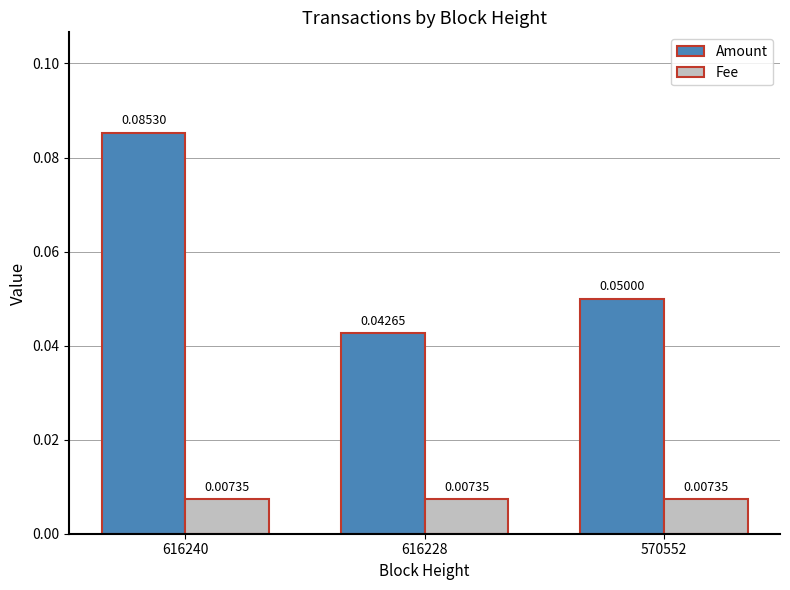

List the series in order of their peak value, highest first.

Amount, Fee